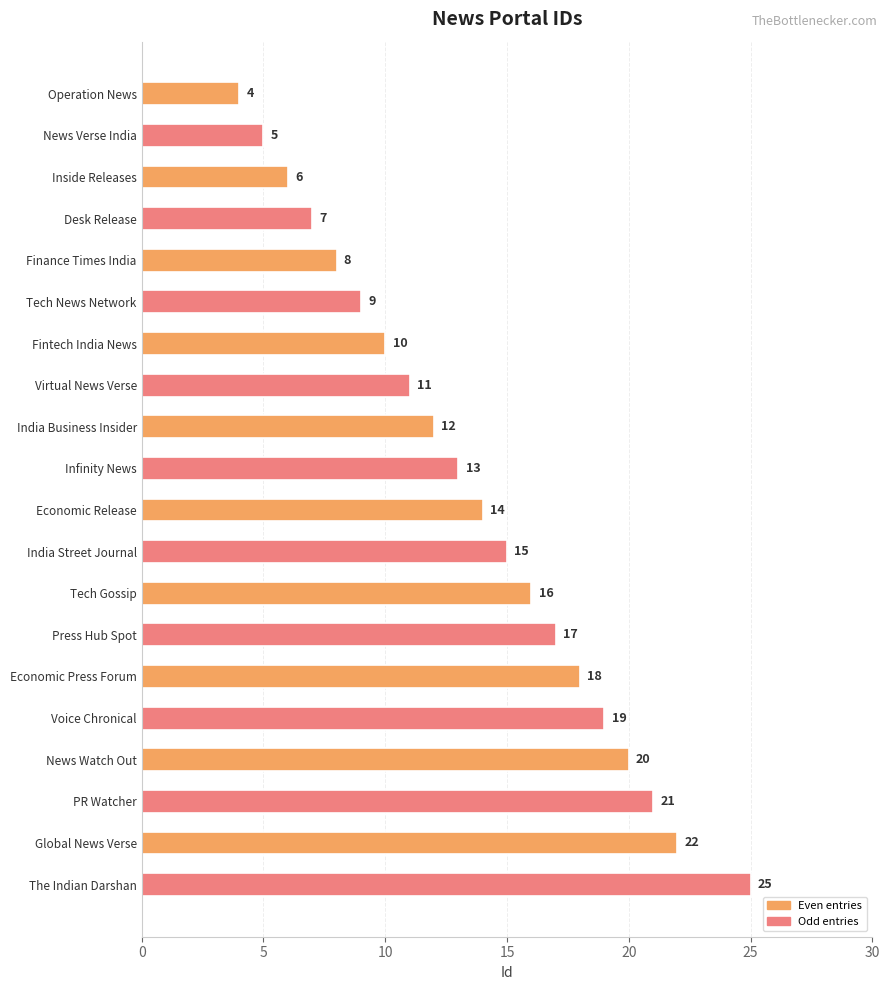

What is the difference between the maximum and minimum values?

21